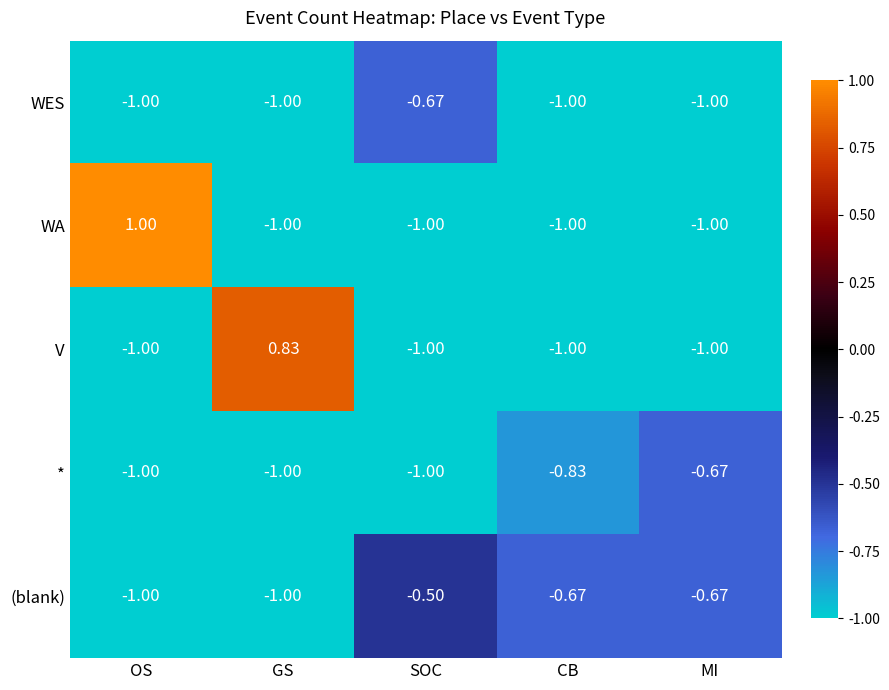

Which series has the widest spread of values?

WA